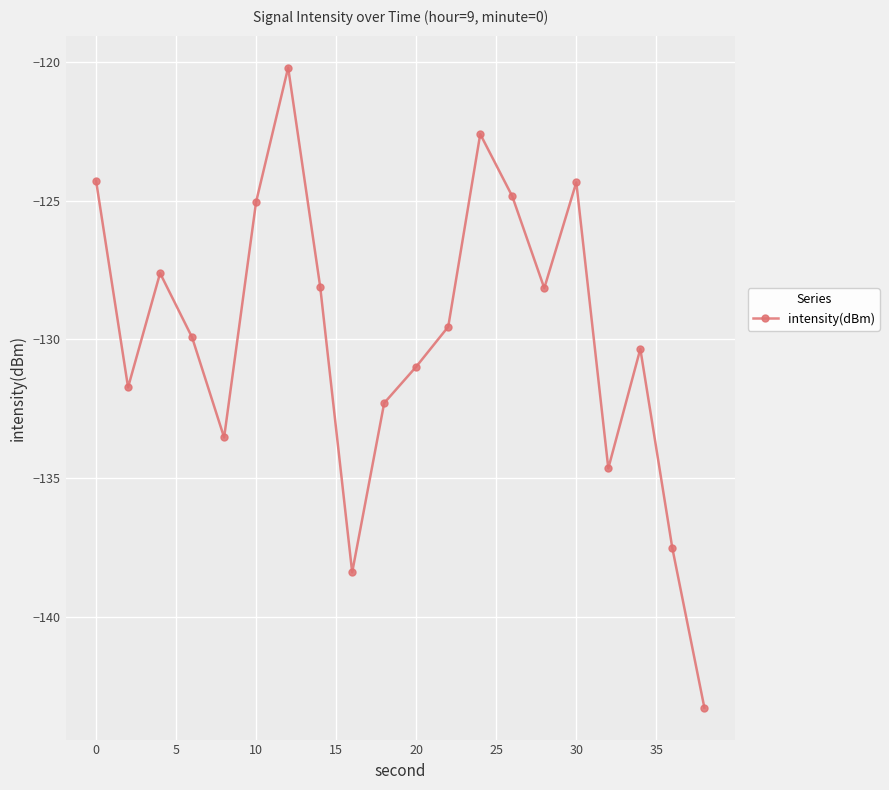

What is the value of the 4th point from the left?

-129.9